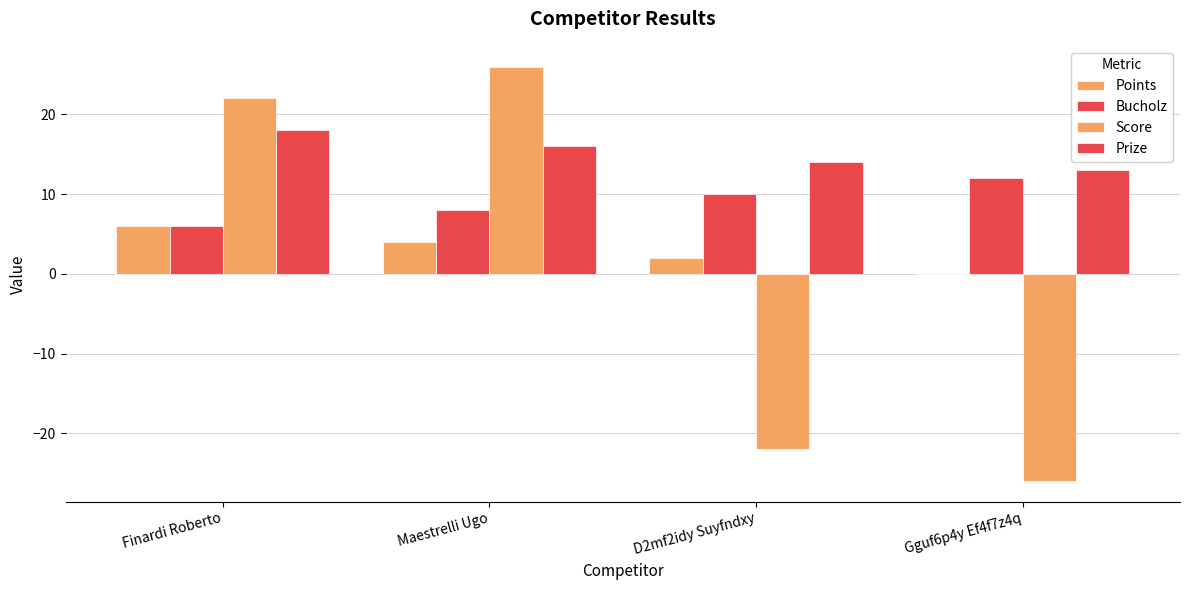

Are the bars horizontal?

No